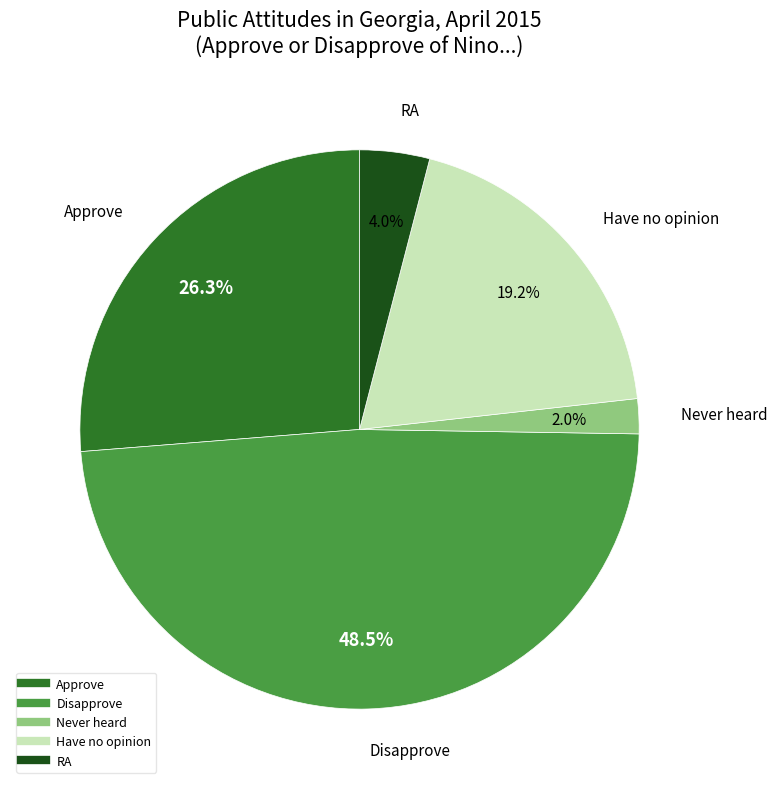

Does Have no opinion account for over 50% of the chart?

No